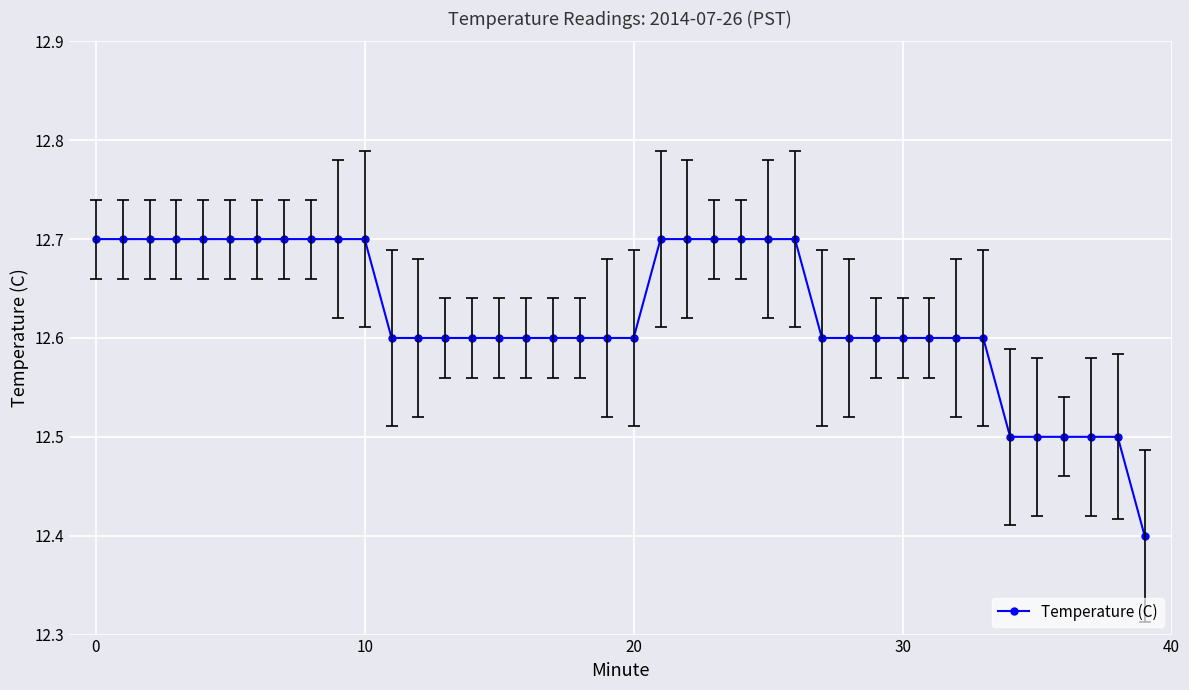

What is the average value?

12.6